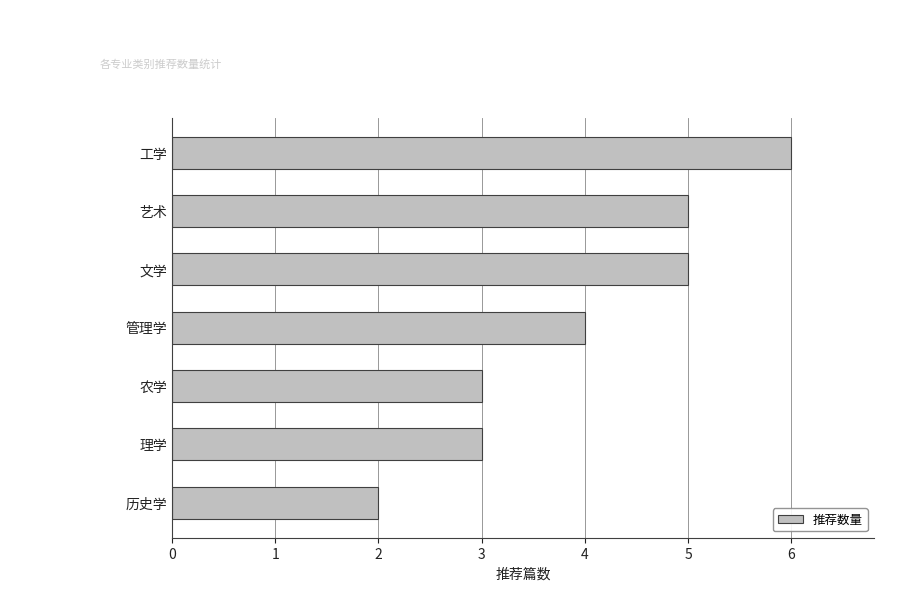

The chart shows a value of 1 at 农学. True or false?

False